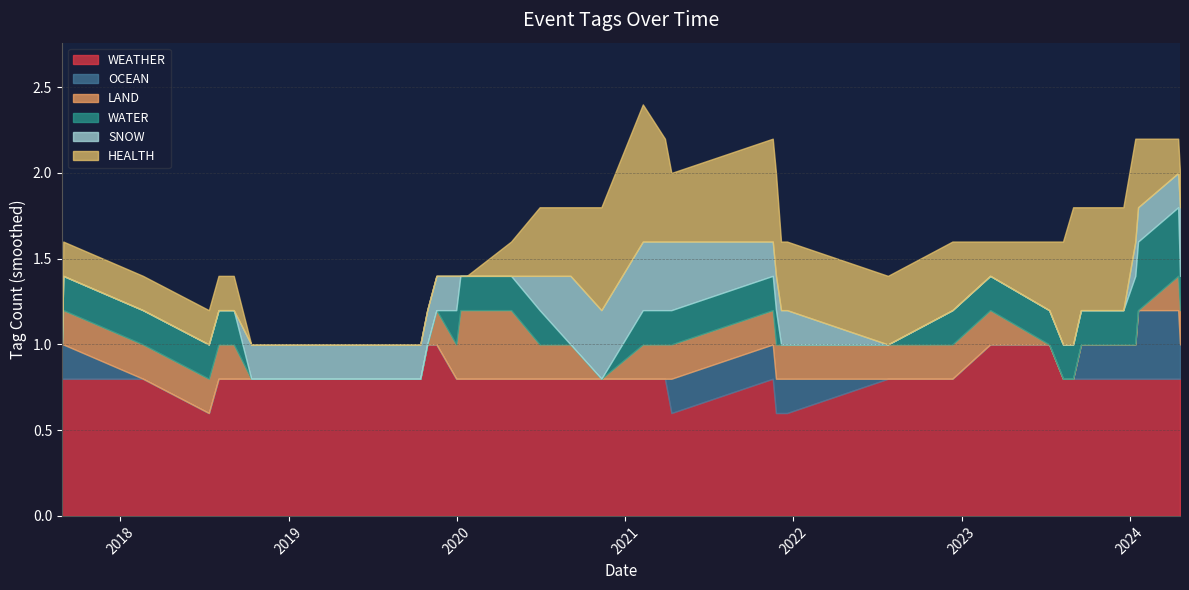

What is the maximum value for WEATHER?

1.0